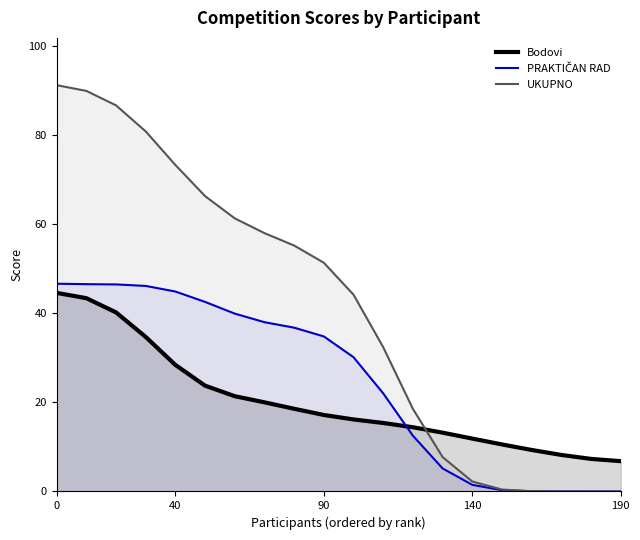

Which series has the widest spread of values?

UKUPNO